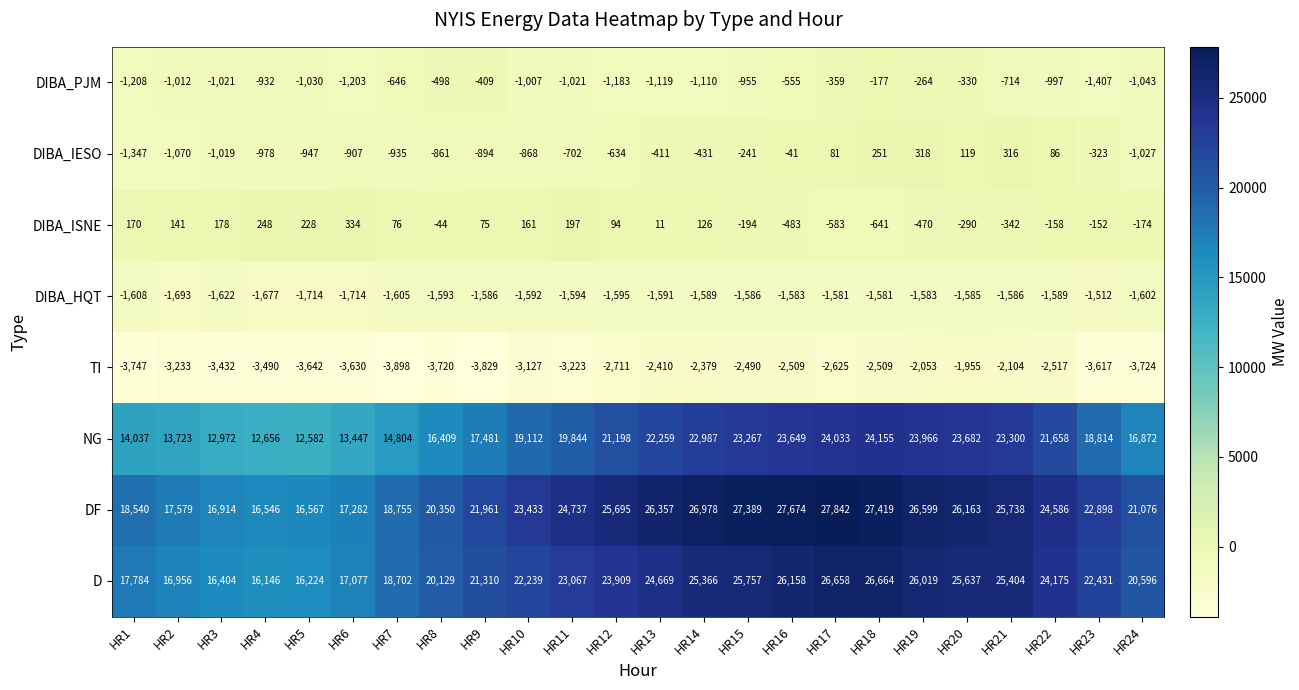

Count the number of categories in the chart.

24